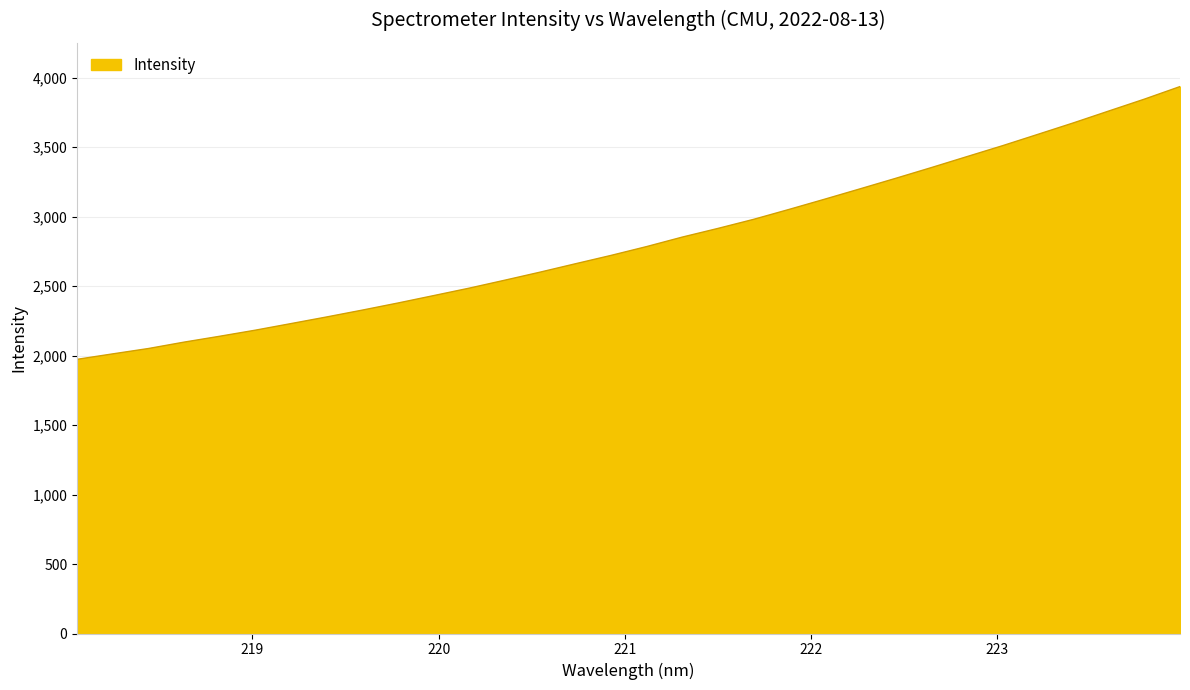

What is the difference between the maximum and minimum values?

1962.8